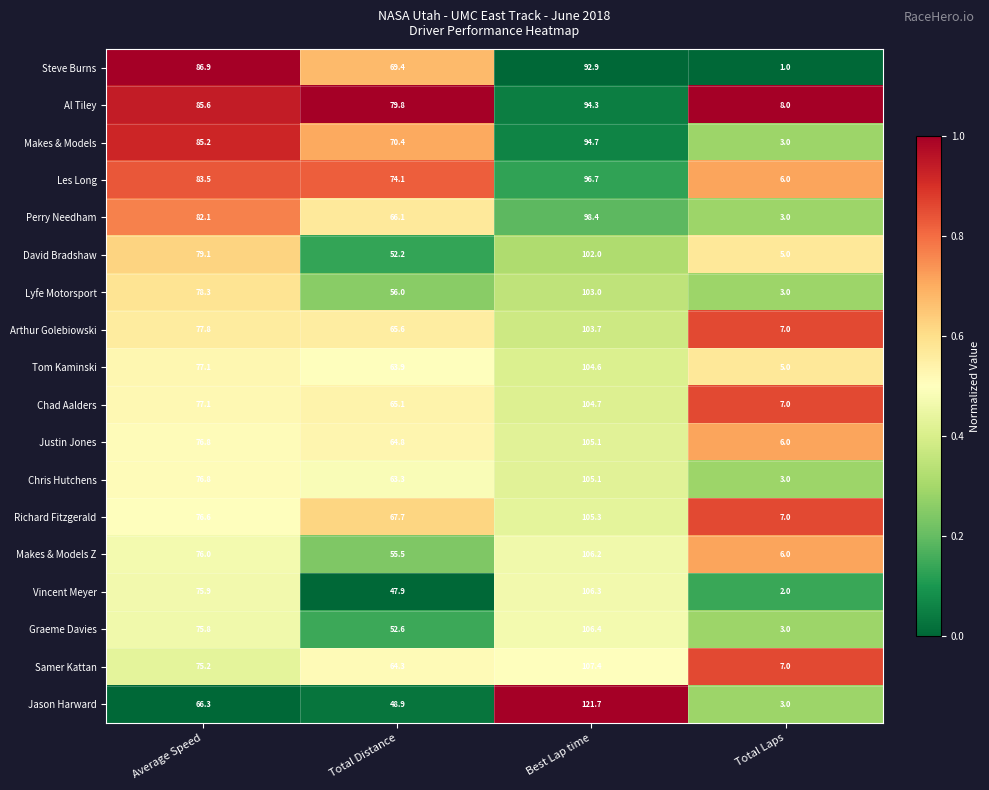

What is the sum of all Les Long values?

260.3